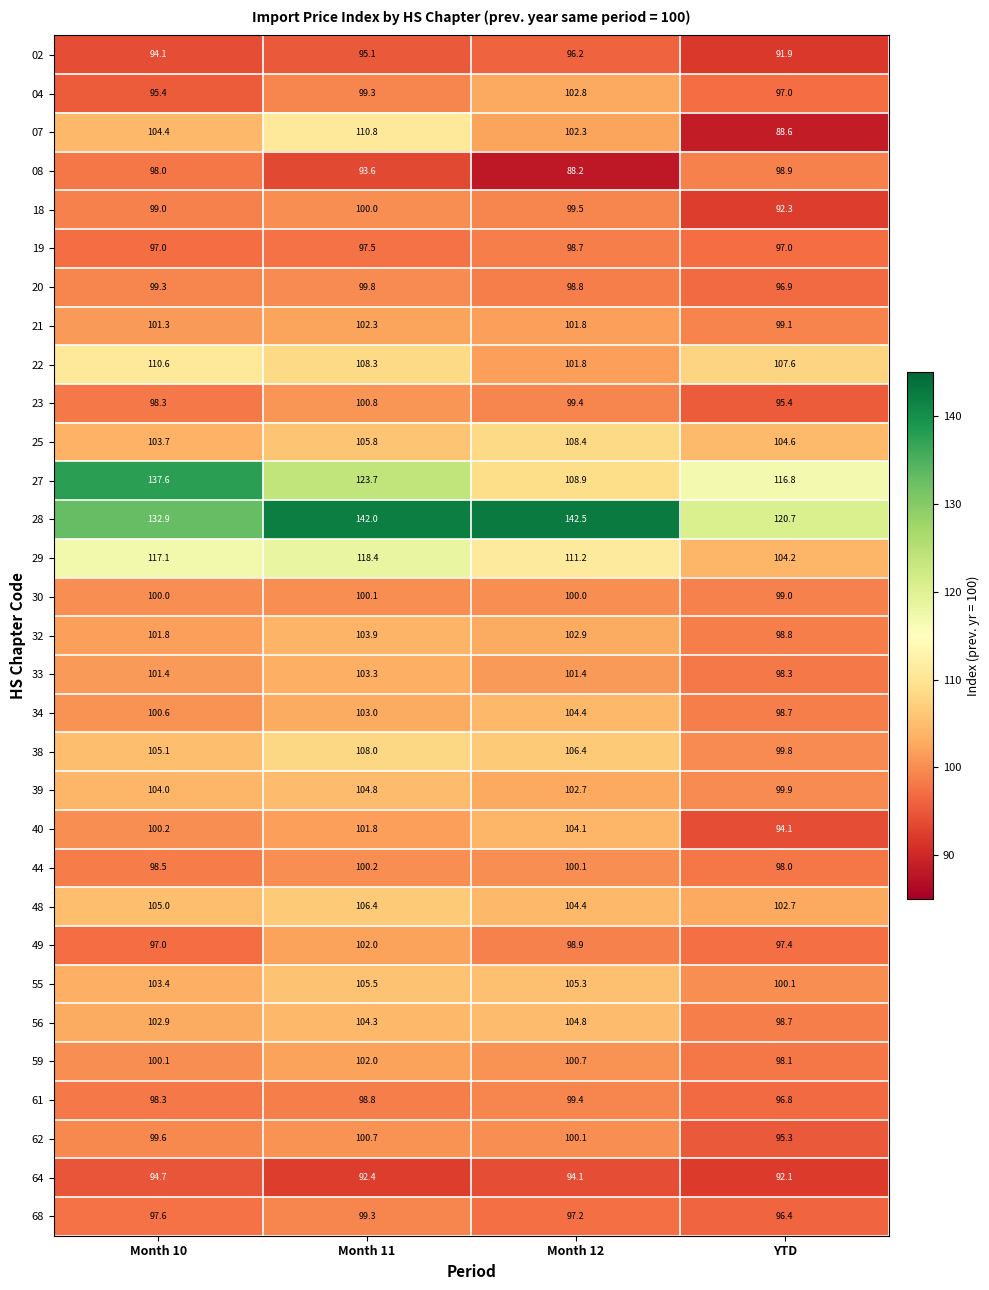

What is the sum of all 22 values?

428.3